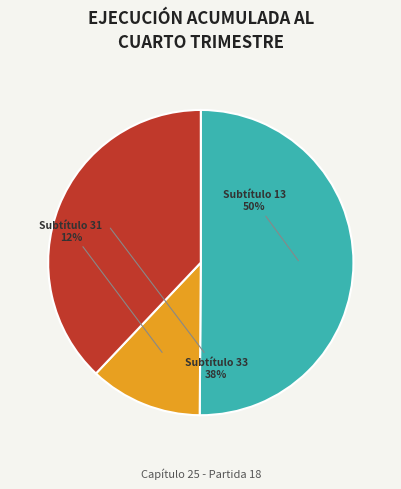

Is the sum of Subtítulo 31 and Subtítulo 13 greater than half?

Yes